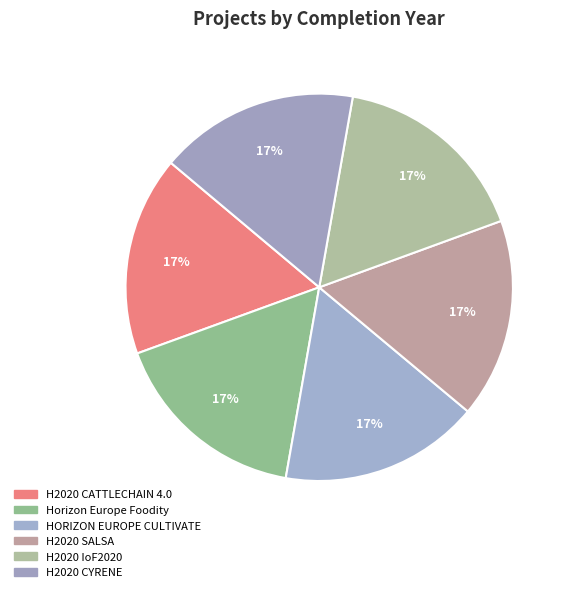

Count the number of slices in the pie.

6